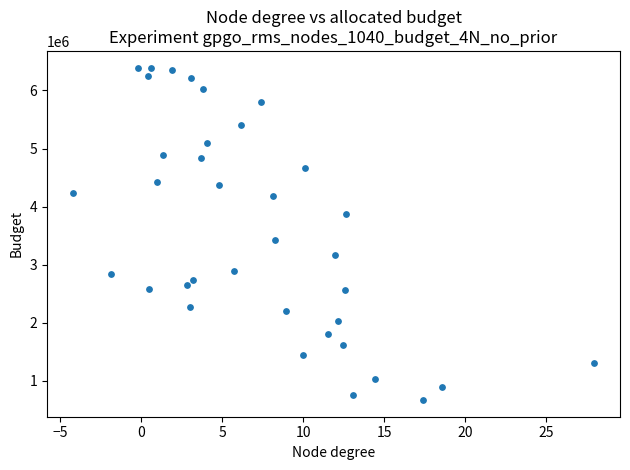

What Y value in the scatter plot is closest to 3531389?

3432289